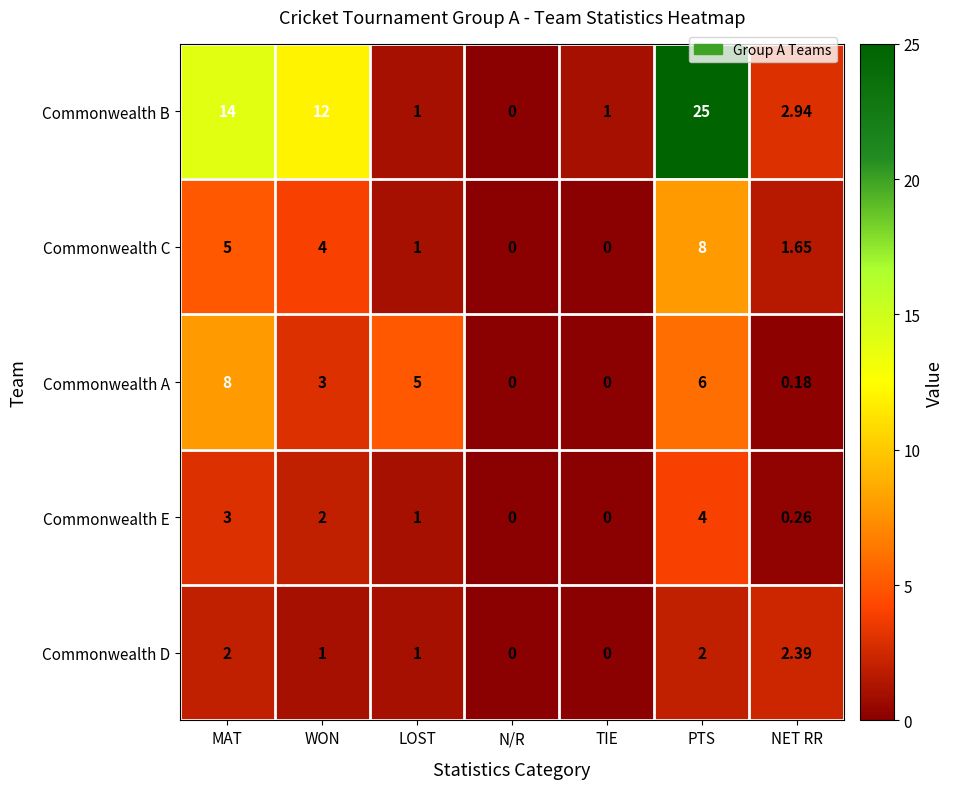

Where is Commonwealth B nearest to the value 12?

WON